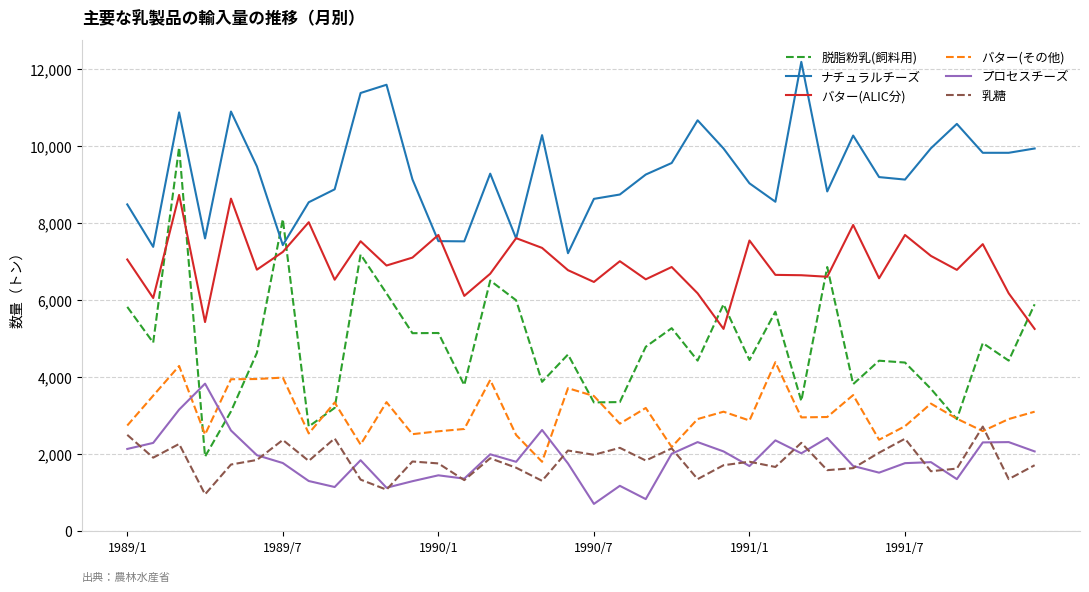

What is the lowest value of the 脱脂粉乳(飼料用) series?

1930